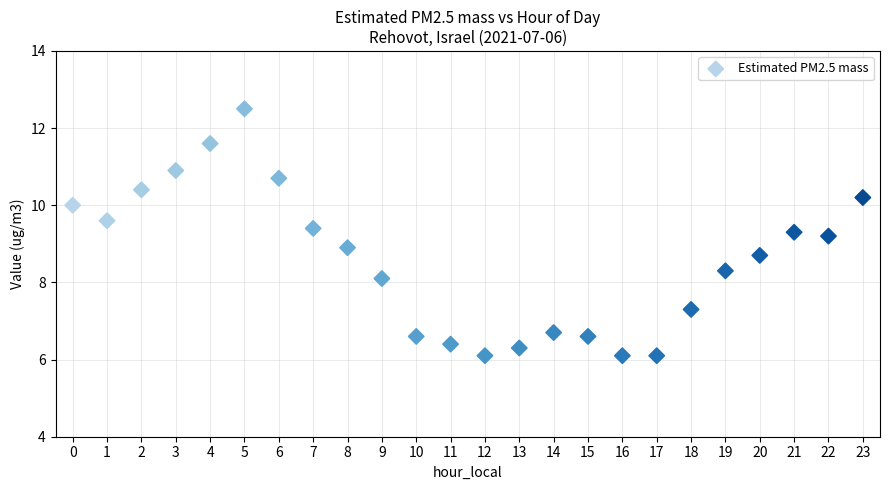

How many points are shown in the scatter plot?

24